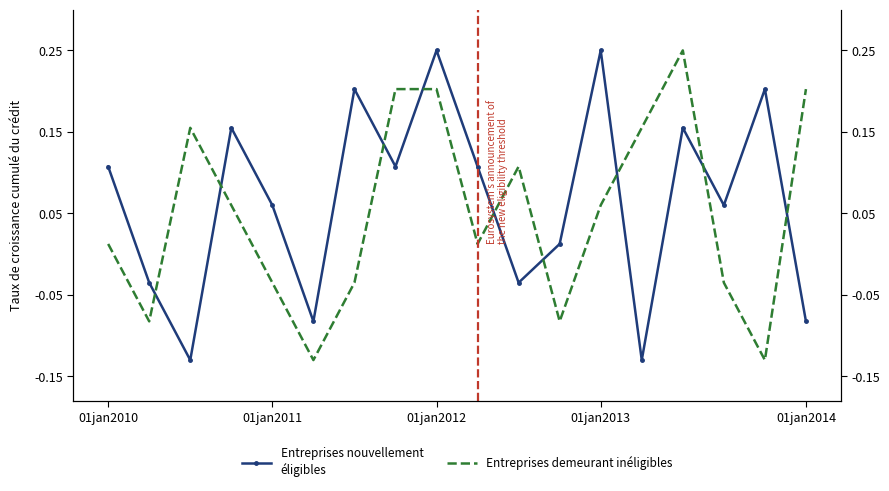

In col_4, how many points are higher than both neighbors (excluding endpoints)?

3